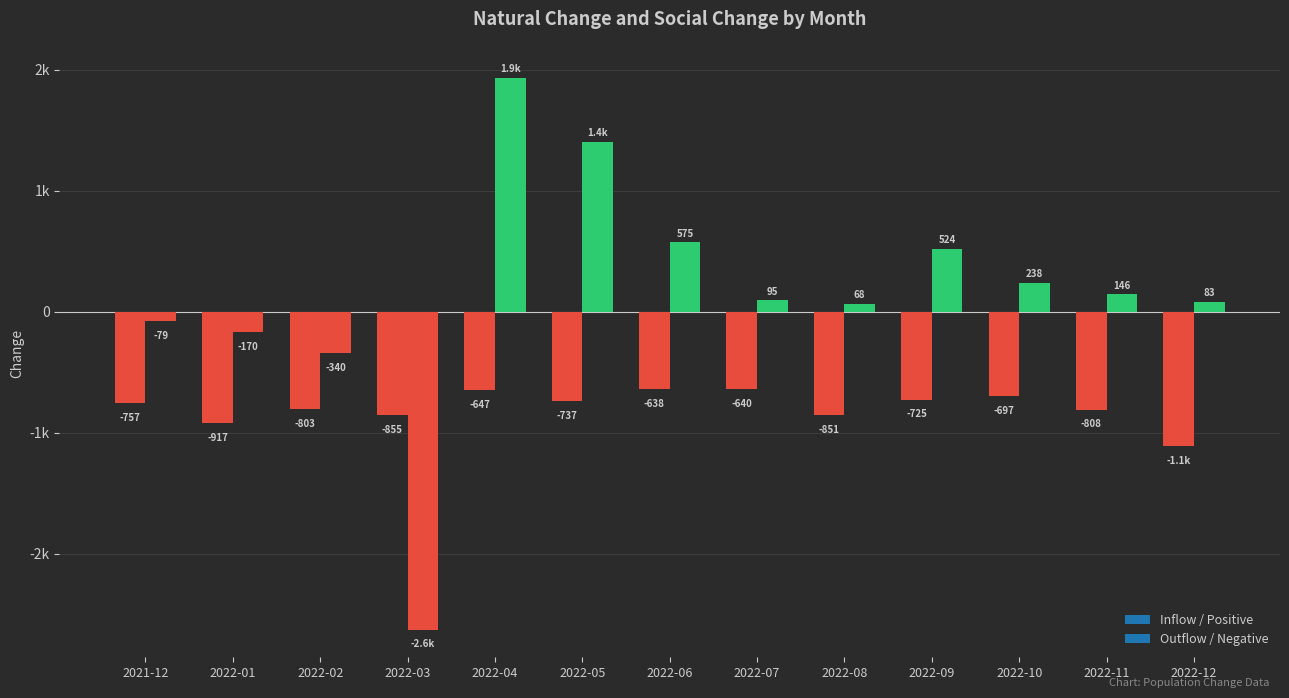

What is the maximum value for Social Change?

1937